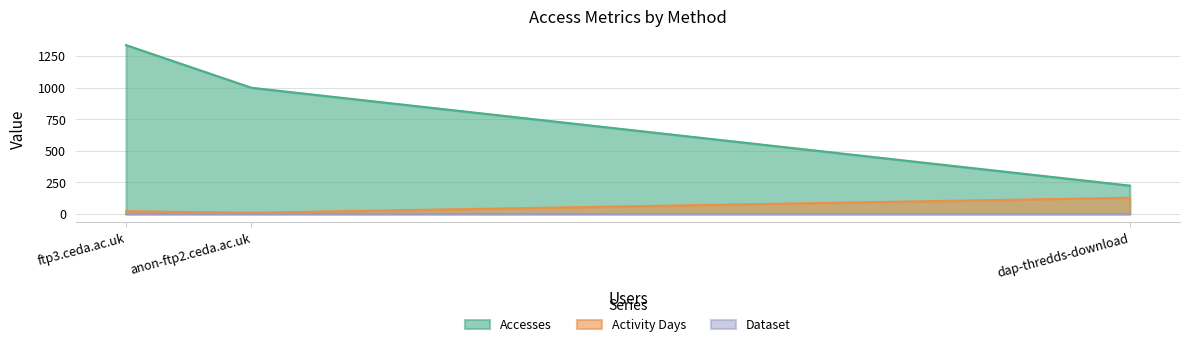

Which series has the largest range (max minus min)?

Accesses